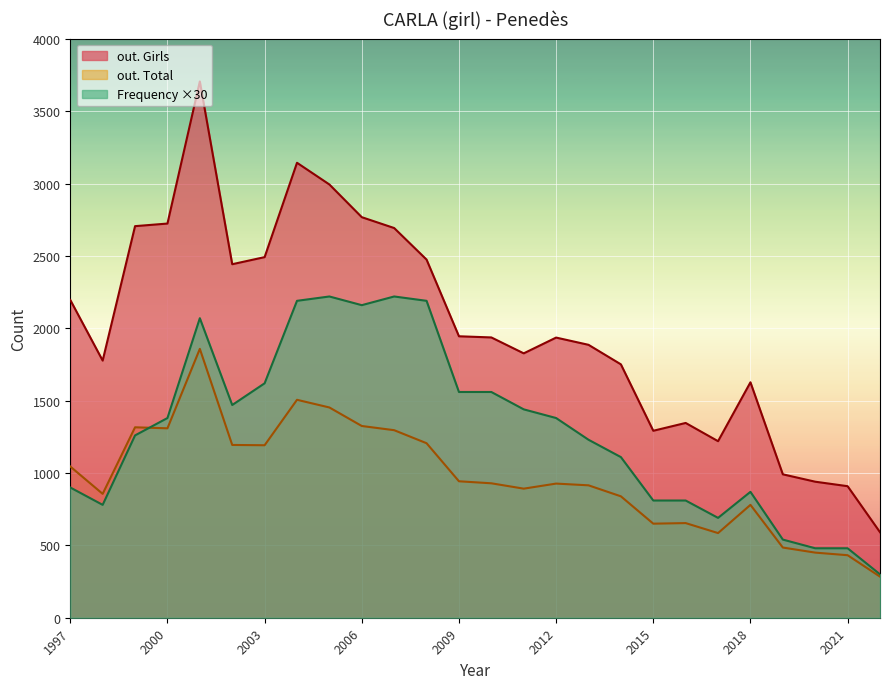

List the series in order of their peak value, lowest first.

out. Total, Frequency ×30, out. Girls